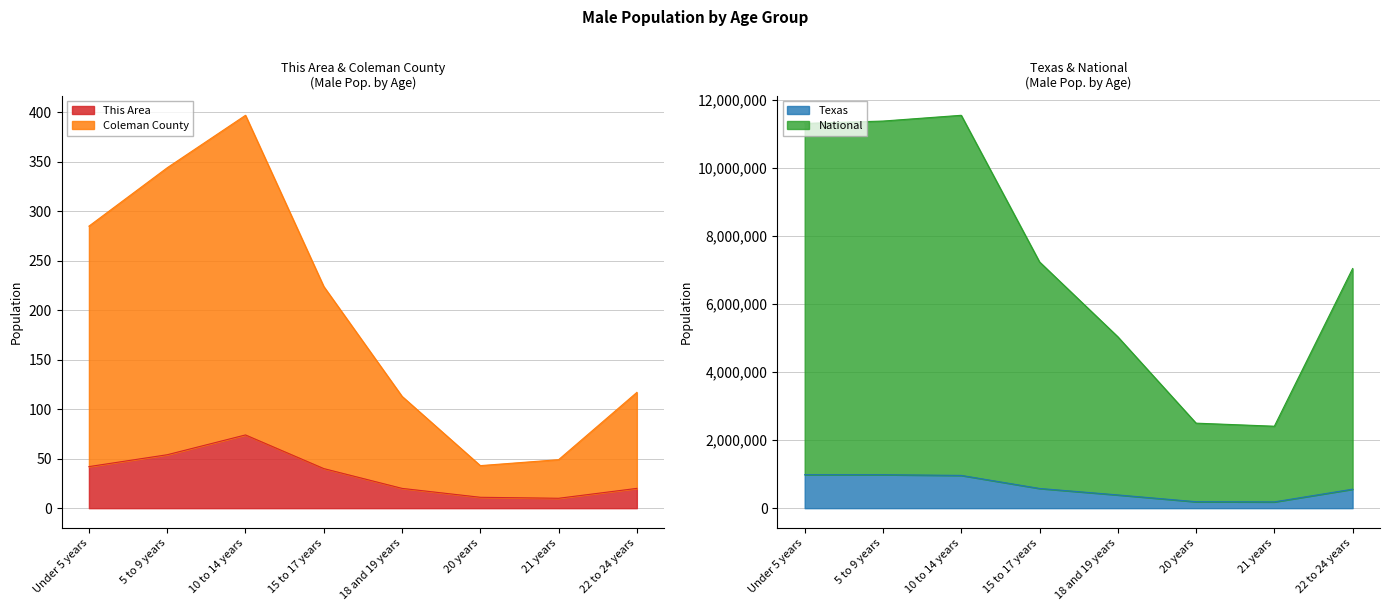

Which series has the largest total across all categories?

National